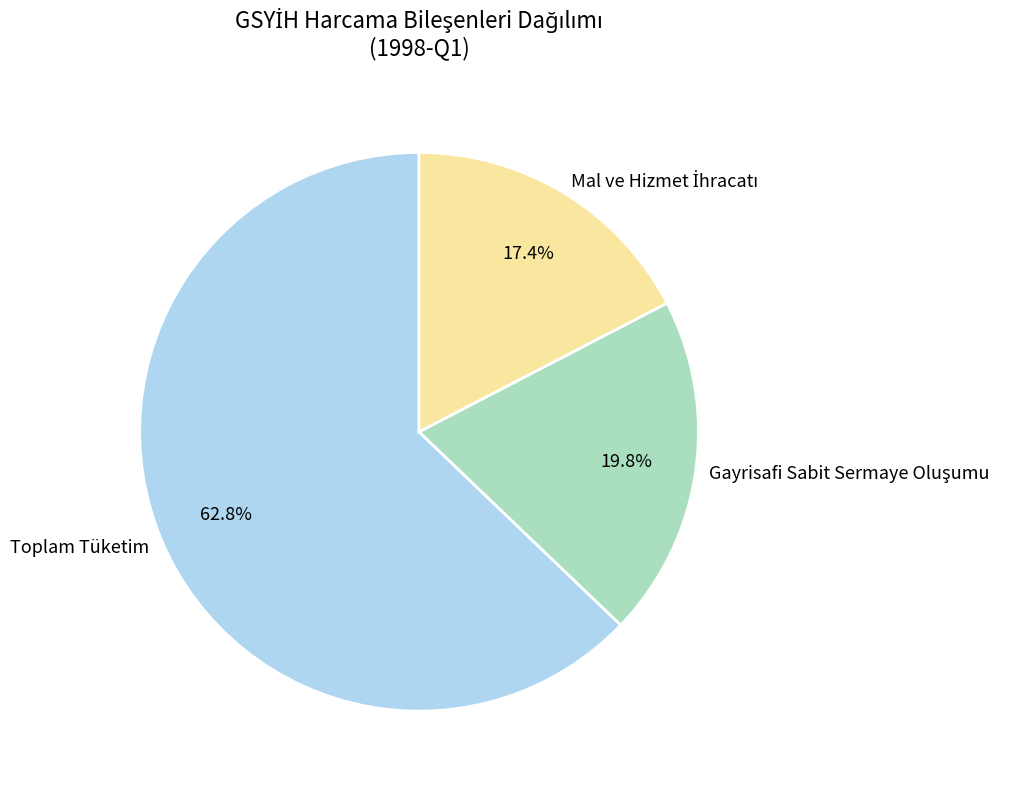

What percentage is NOT represented by Toplam Tüketim?

37.2%